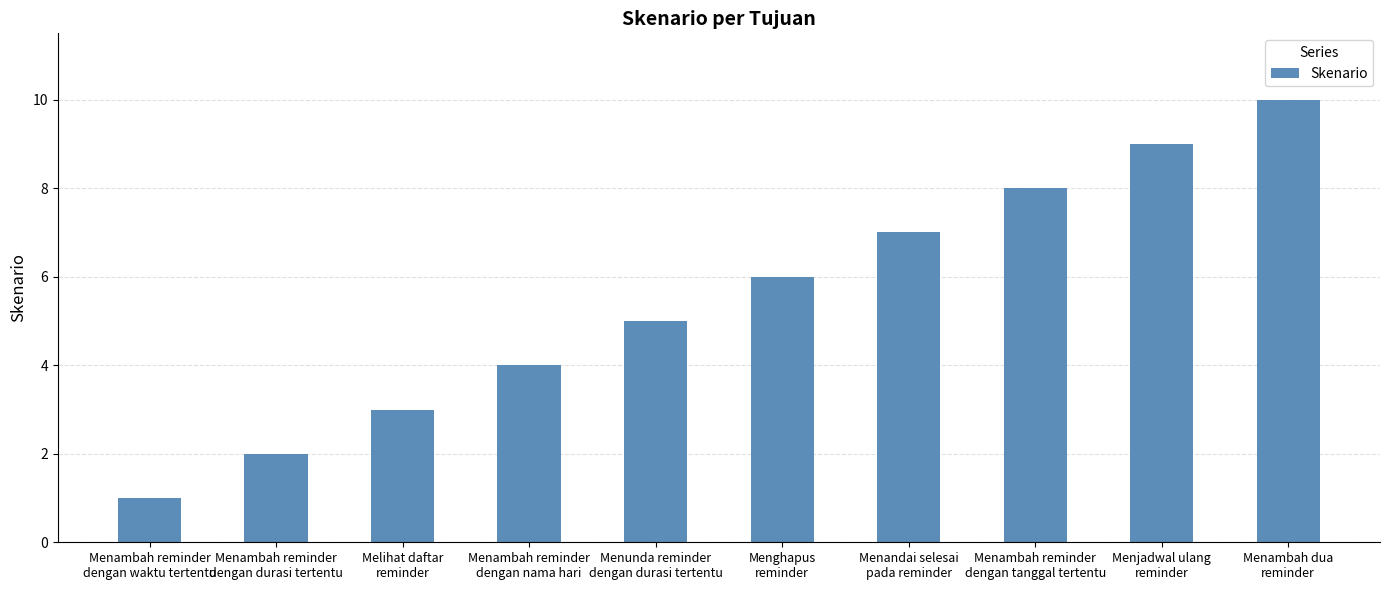

Reading left to right, transcribe all the data shown in this chart.

Menambah reminder
dengan waktu tertentu=1	Menambah reminder
dengan durasi tertentu=2	Melihat daftar
reminder=3	Menambah reminder
dengan nama hari=4	Menunda reminder
dengan durasi tertentu=5	Menghapus
reminder=6	Menandai selesai
pada reminder=7	Menambah reminder
dengan tanggal tertentu=8	Menjadwal ulang
reminder=9	Menambah dua
reminder=10